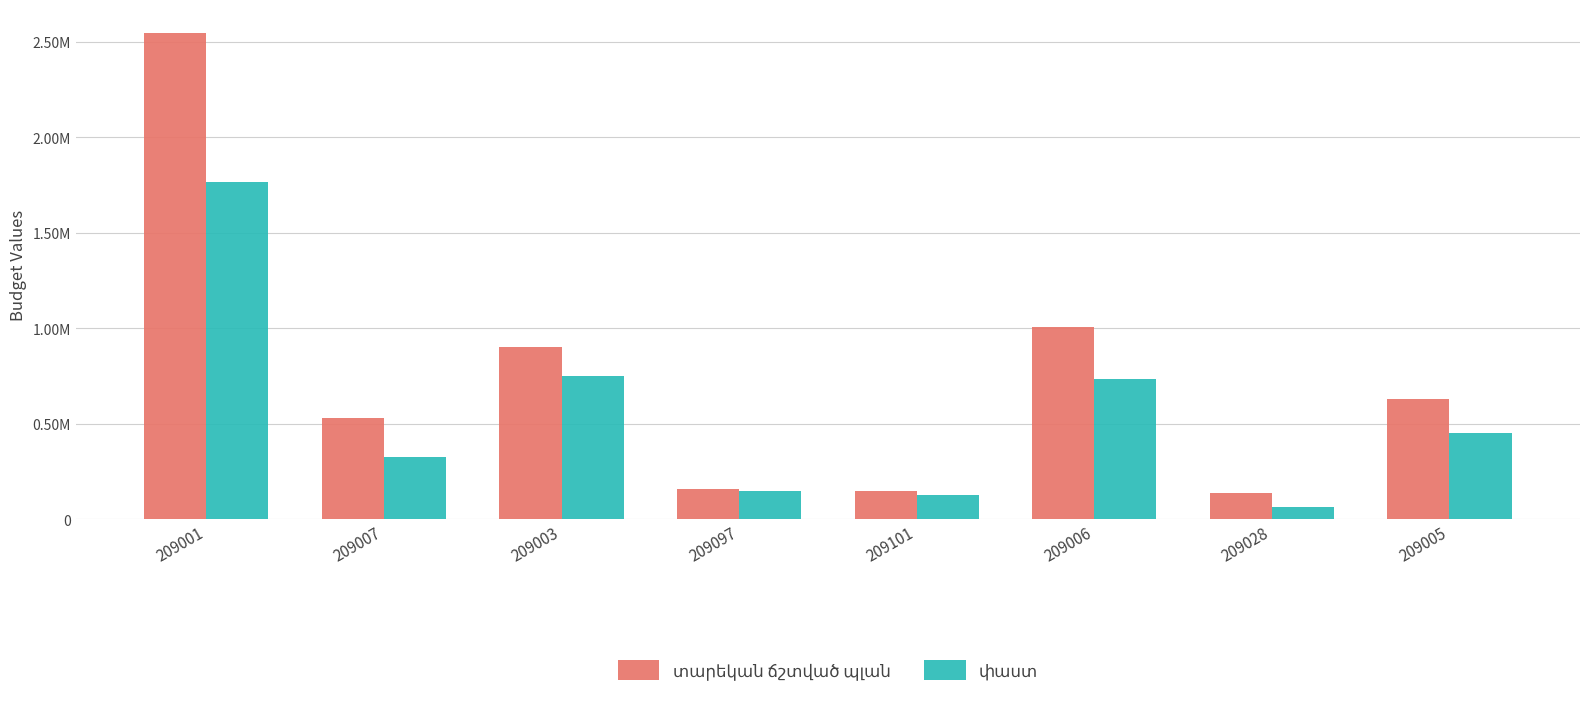

Reading left to right, what are all the values shown in this chart?

տարեկան ճշտված պլան: 2544281.6	530390.4	903429.0	158631.5	146320.6	1004807.2	138840.3	628228.7
փաստ: 1765742.5	327733.5	749995.7	149682.6	128677.9	733326.3	62211.0	451519.6